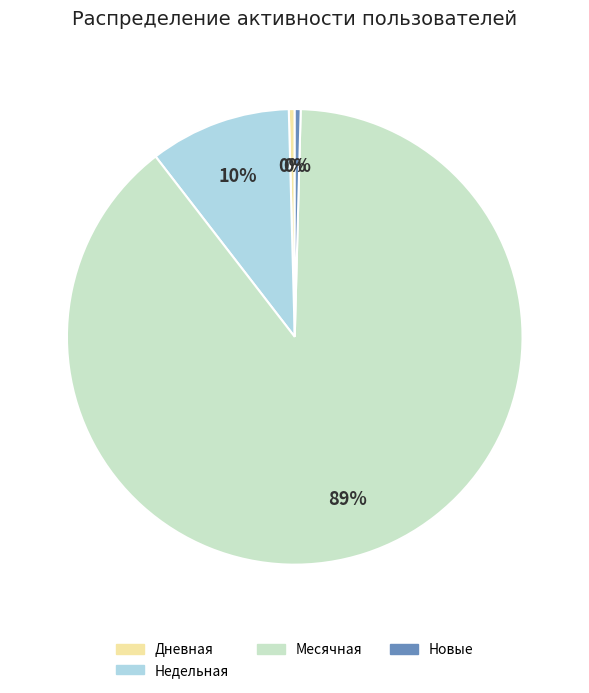

To the nearest percent, what is the average slice percentage?

25%